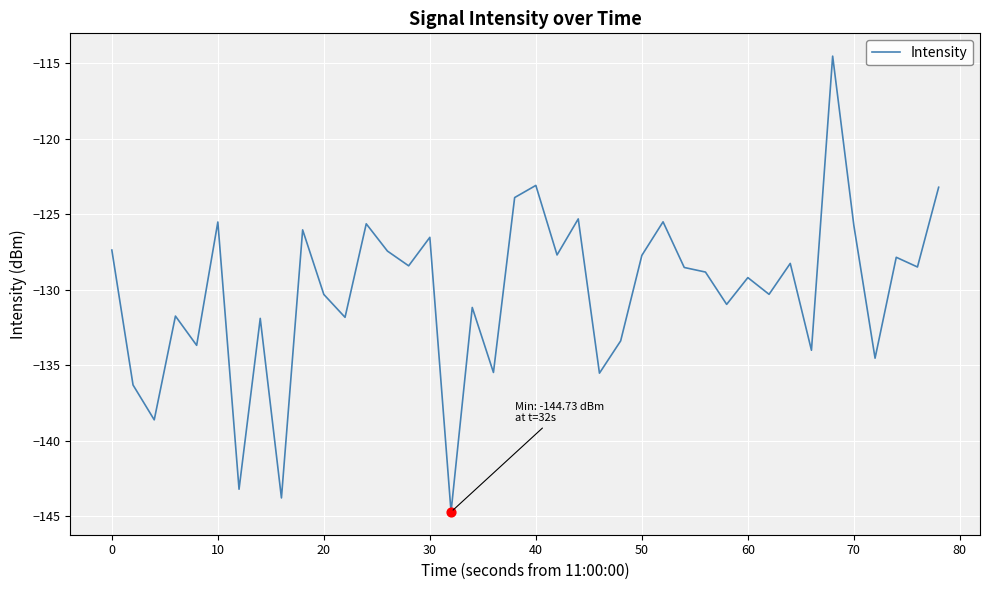

What is the maximum value shown in the chart?

-114.5